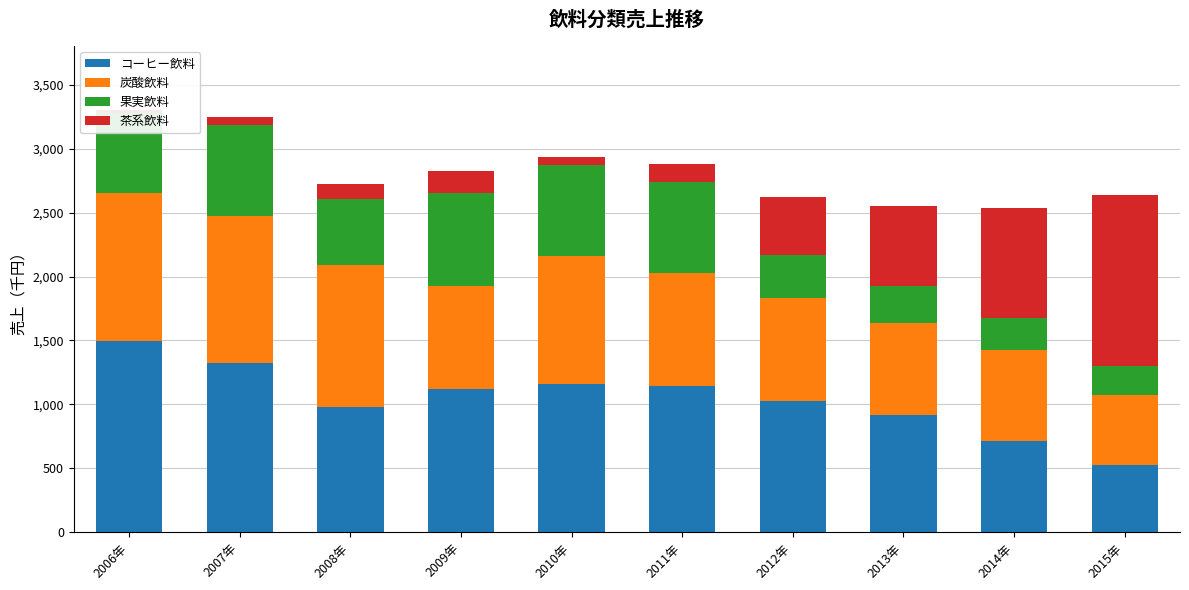

List the series in order of their peak value, highest first.

コーヒー飲料, 茶系飲料, 炭酸飲料, 果実飲料